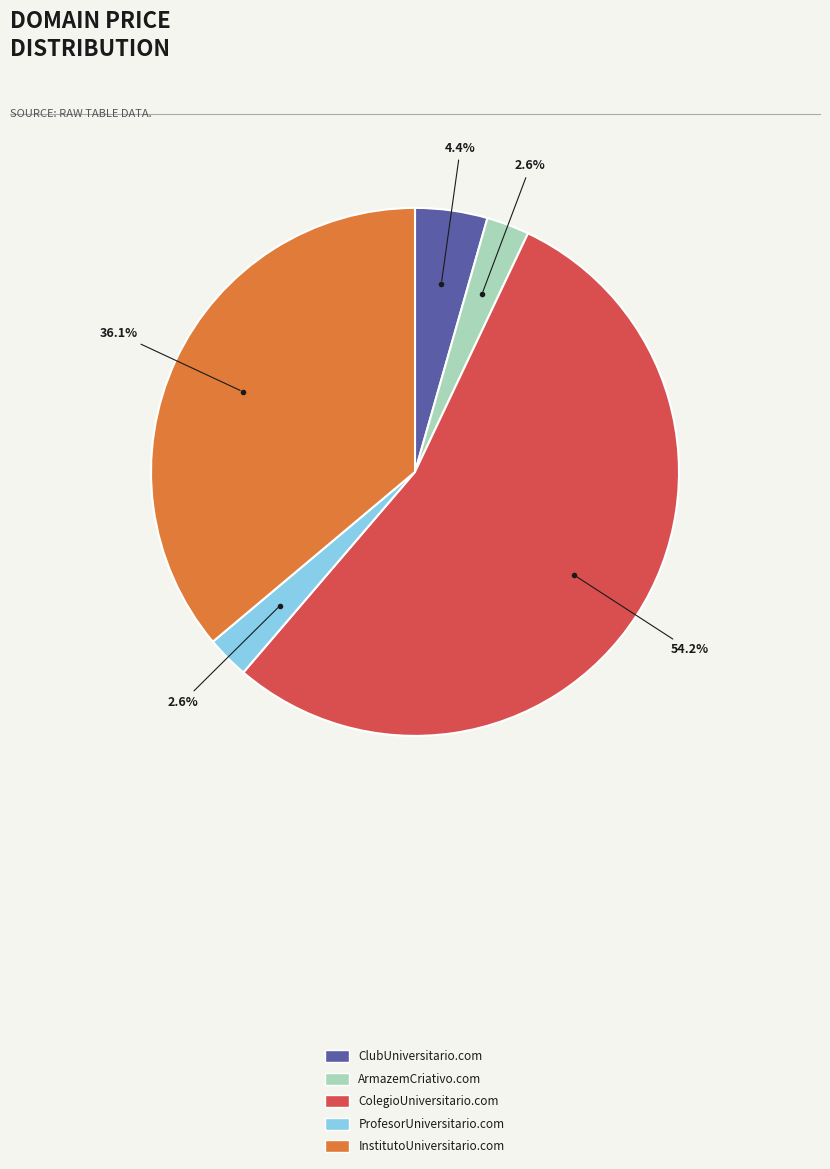

To the nearest percent, what percentage of the pie is InstitutoUniversitario.com?

36%